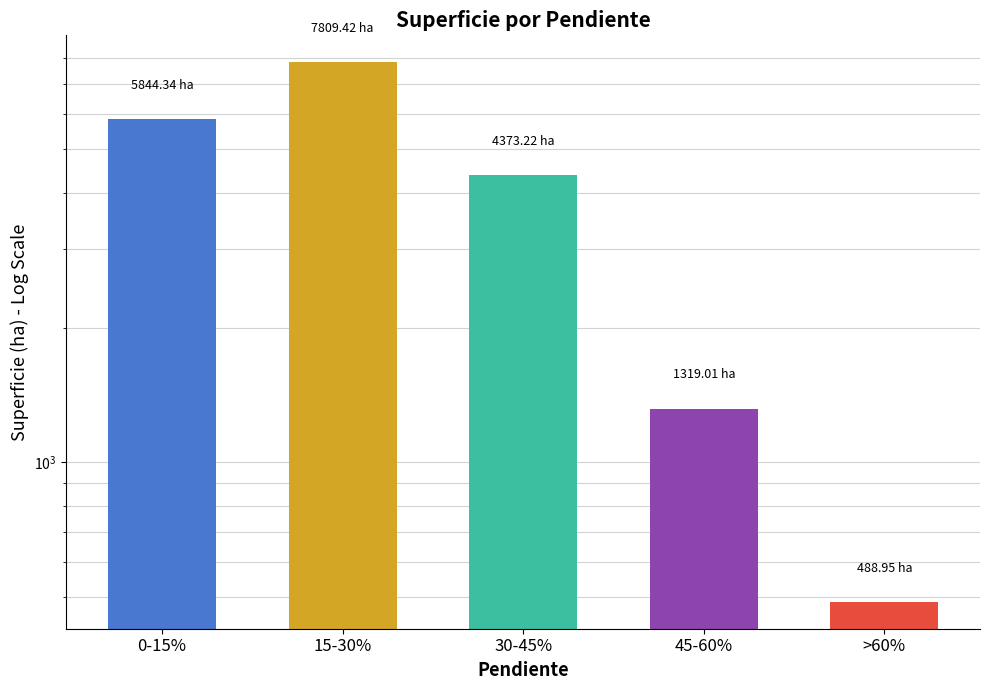

What position from the left is 30-45%?

3